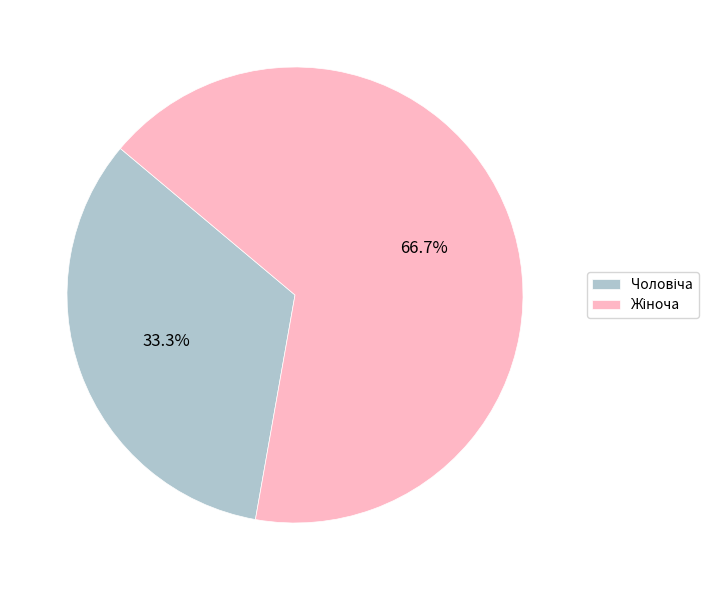

Is there any slice that represents more than half of the pie?

Yes